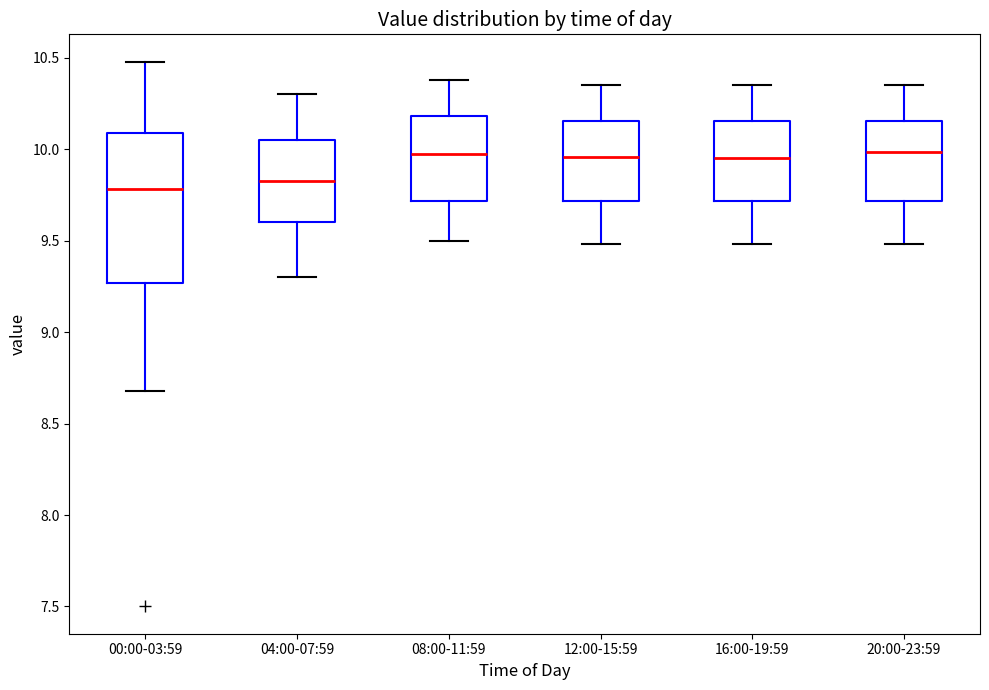

Reading left to right, read every box against the y-axis: the position of its median line, the range the box covers, and the ends of its whiskers. The values are not printed on the chart, so give them approximately, as read against the axis.

00:00-03:59: median 9.80, box 9.25 to 10.10, whiskers 8.70 to 10.50
04:00-07:59: median 9.85, box 9.60 to 10.05, whiskers 9.30 to 10.30
08:00-11:59: median 10.00, box 9.70 to 10.20, whiskers 9.50 to 10.40
12:00-15:59: median 9.95, box 9.70 to 10.15, whiskers 9.50 to 10.35
16:00-19:59: median 9.95, box 9.70 to 10.15, whiskers 9.50 to 10.35
20:00-23:59: median 10.00, box 9.70 to 10.15, whiskers 9.50 to 10.35